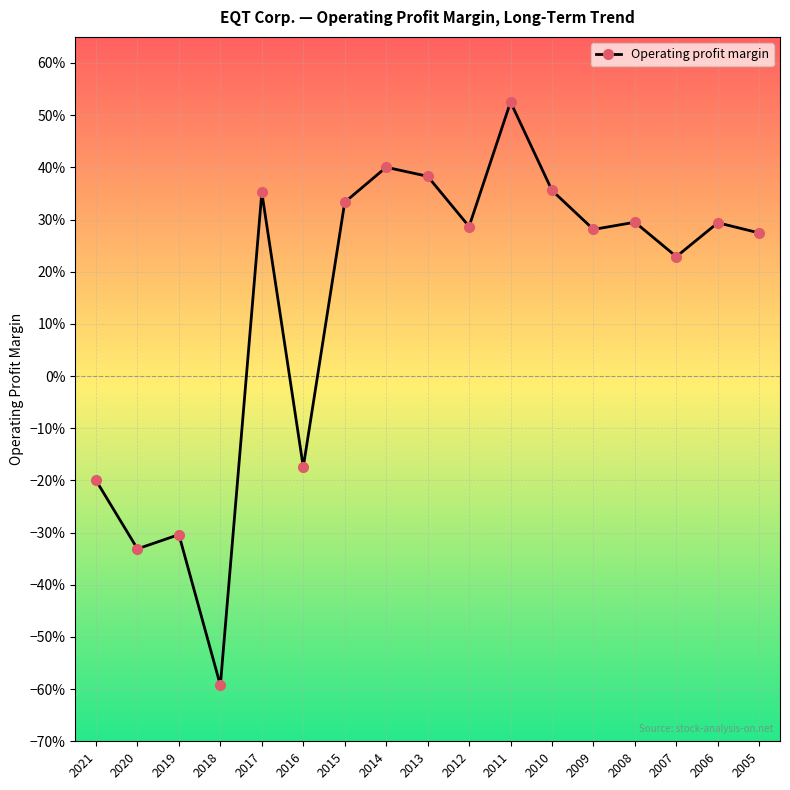

Does the chart have visible grid lines?

Yes